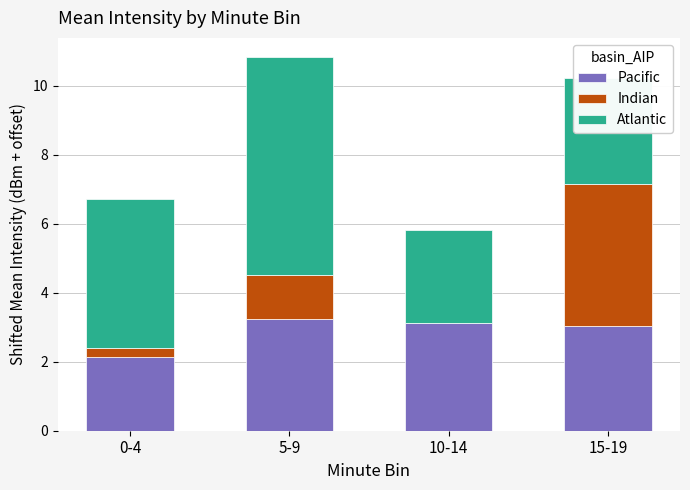

Where is Pacific nearest to the value 2?

0-4